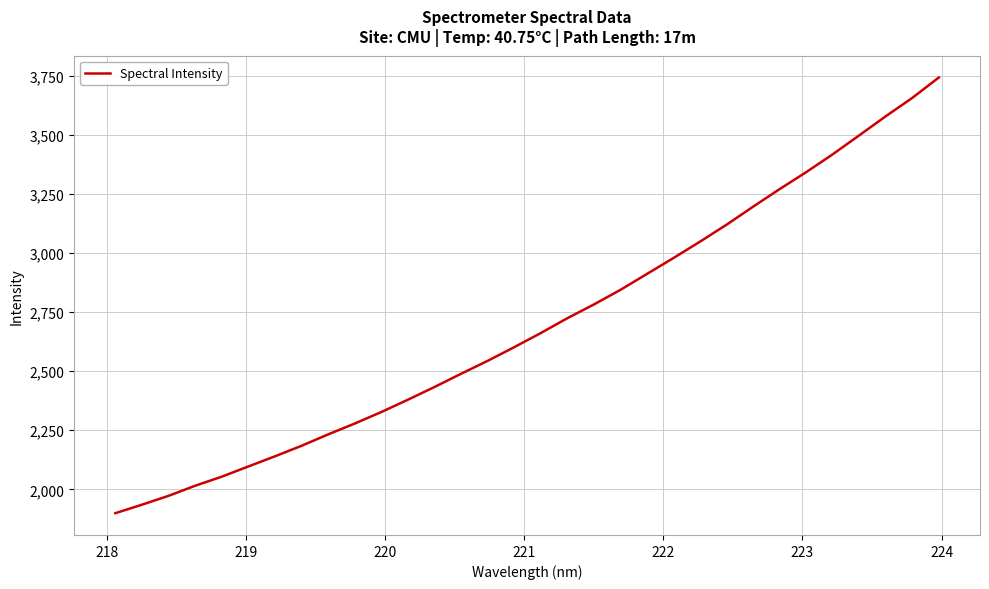

What is the maximum value shown in the chart?

3743.3